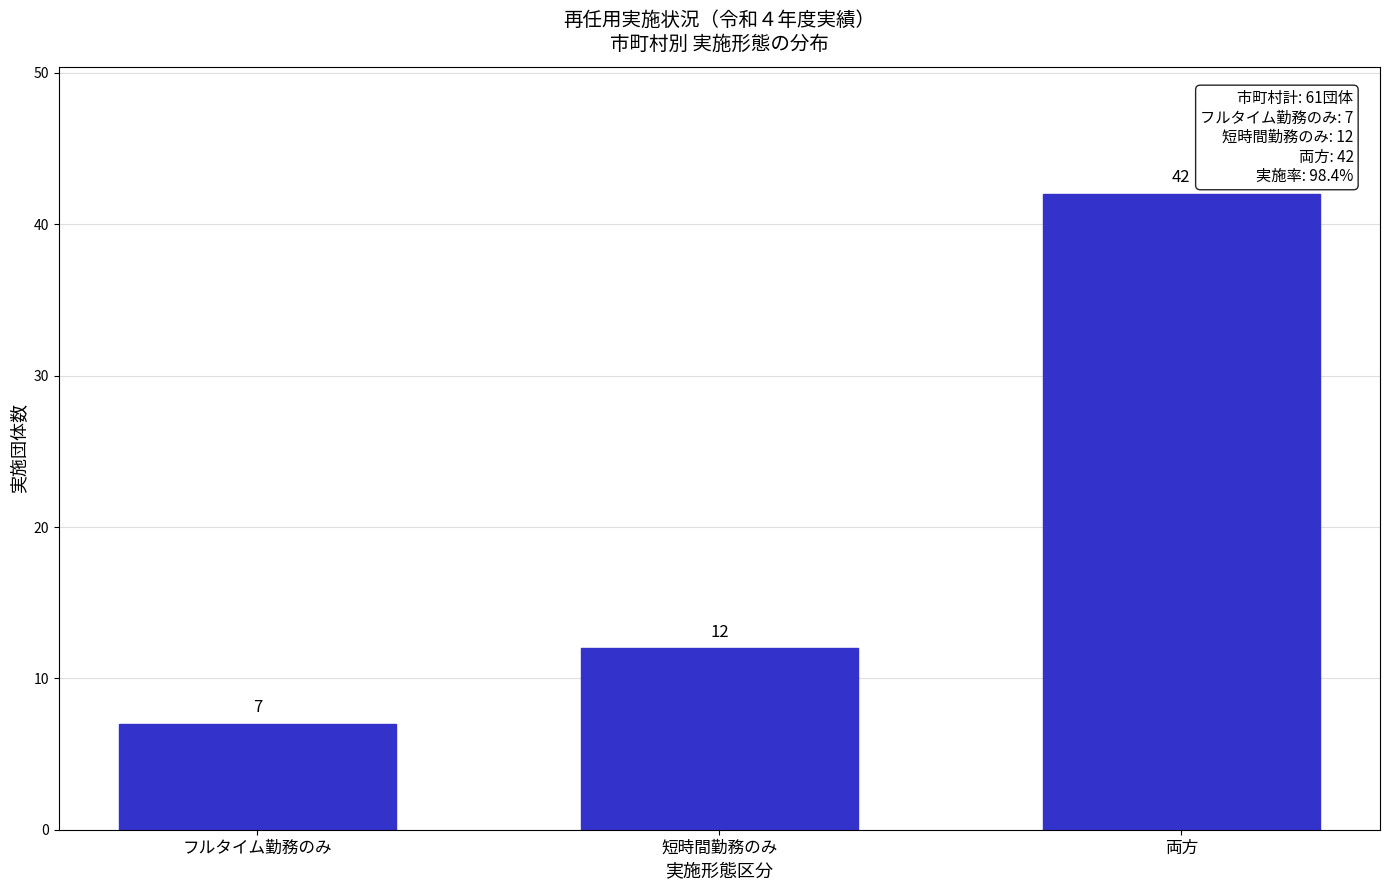

Reading right to left, what are all the values shown in this chart?

42	12	7